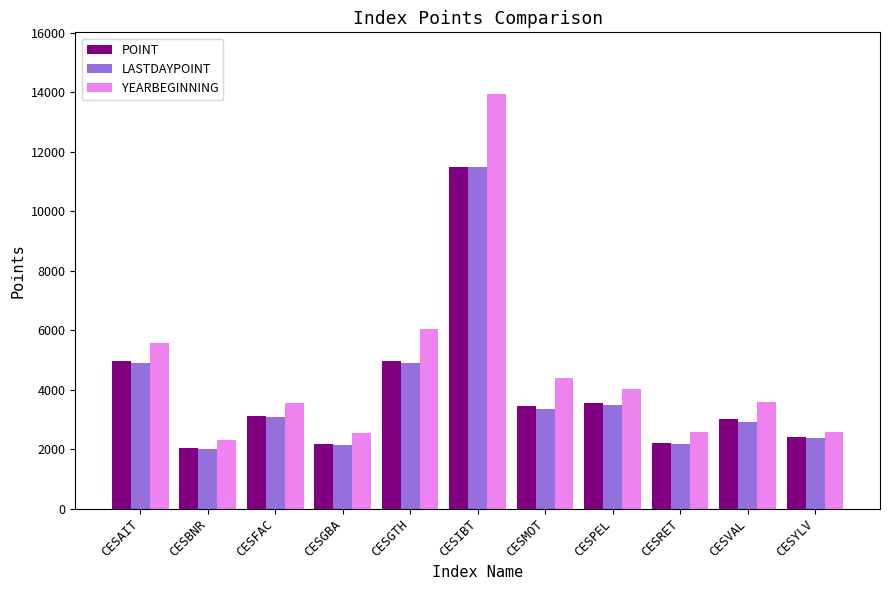

What is the smallest value displayed?

2003.4